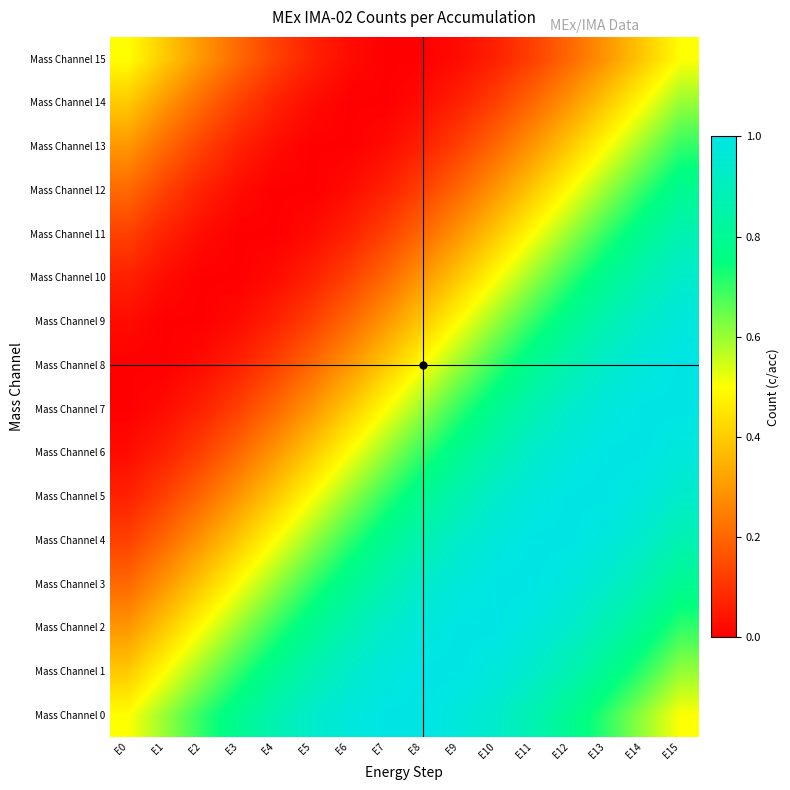

Rank the series at E12 from highest to lowest value.

Mass Channel 5, Mass Channel 4, Mass Channel 3, Mass Channel 6, Mass Channel 7, Mass Channel 2, Mass Channel 8, Mass Channel 1, Mass Channel 0, Mass Channel 9, Mass Channel 10, Mass Channel 11, Mass Channel 12, Mass Channel 13, Mass Channel 14, Mass Channel 15